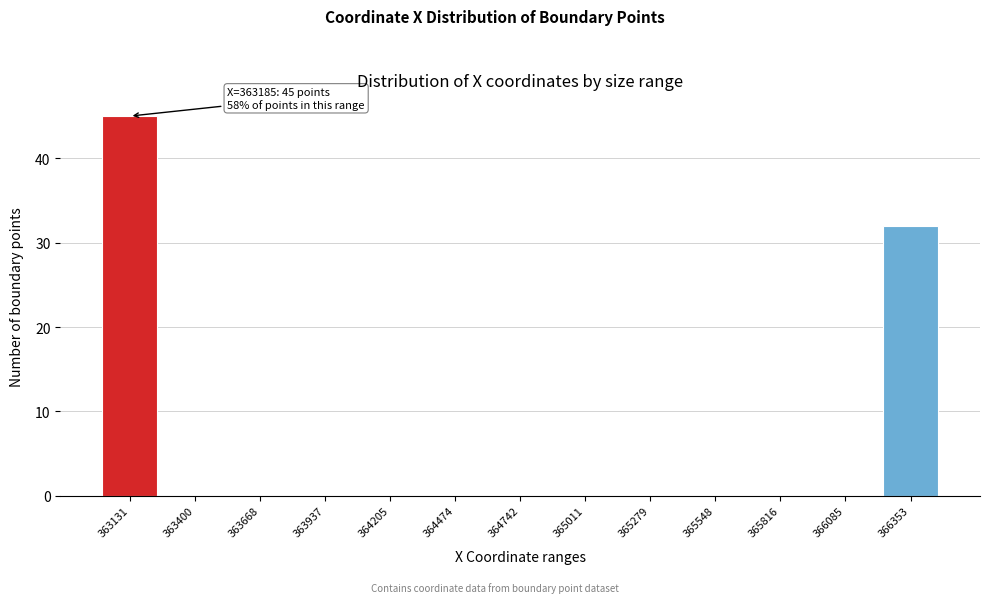

Reading right to left, extract all data points from this chart.

366353=32	366085=0	365816=0	365548=0	365279=0	365011=0	364742=0	364474=0	364205=0	363937=0	363668=0	363400=0	363131=45